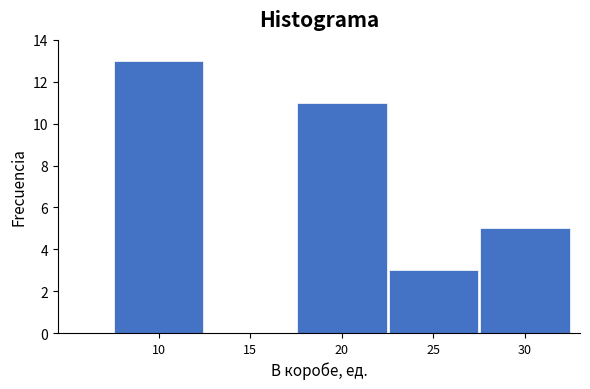

Reading left to right, what are all the values shown in this chart?

10=13	15=0	20=11	25=3	30=5